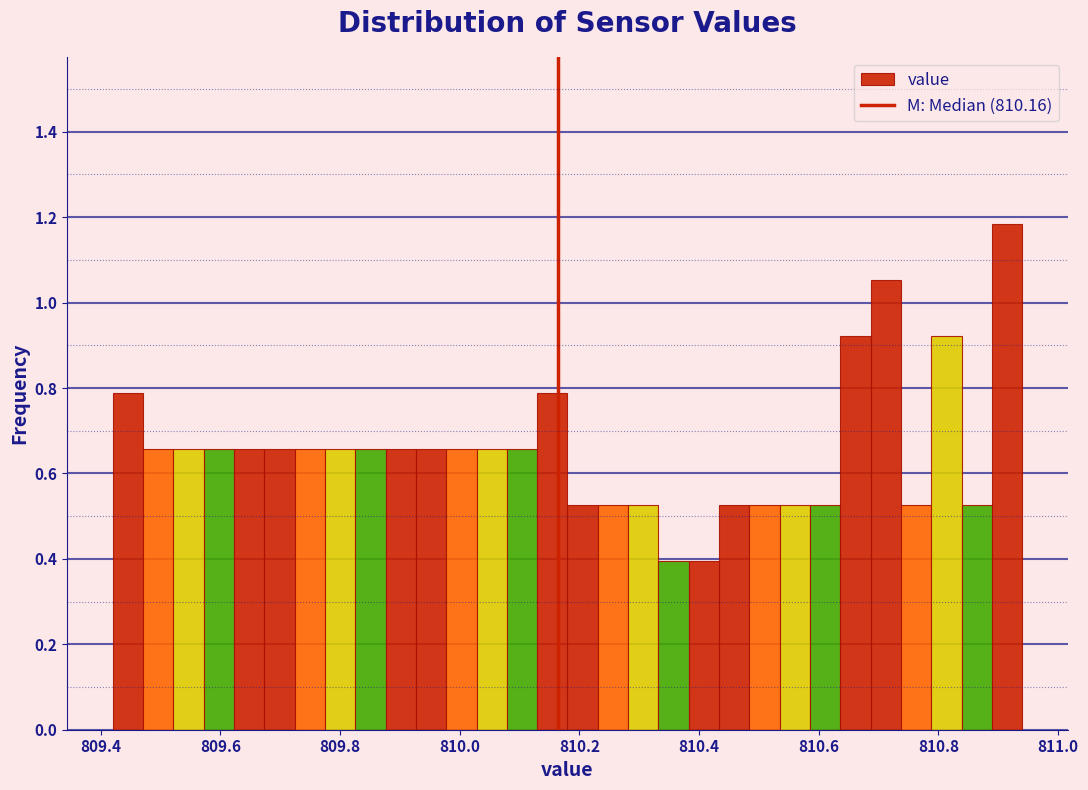

Read against the x-axis, roughly where is the centre of the tallest bar?

810.92